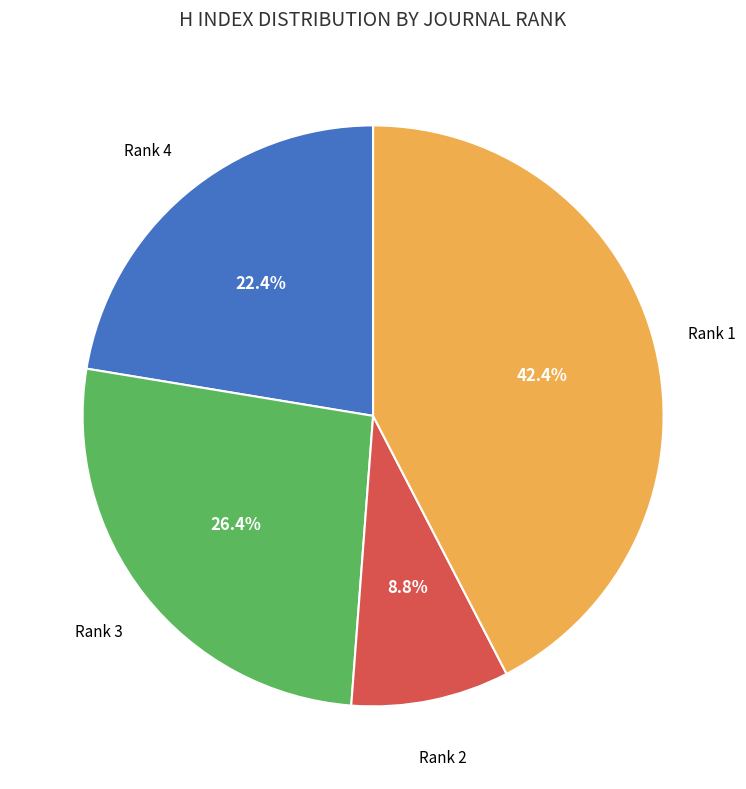

Is there any slice that represents more than half of the pie?

No